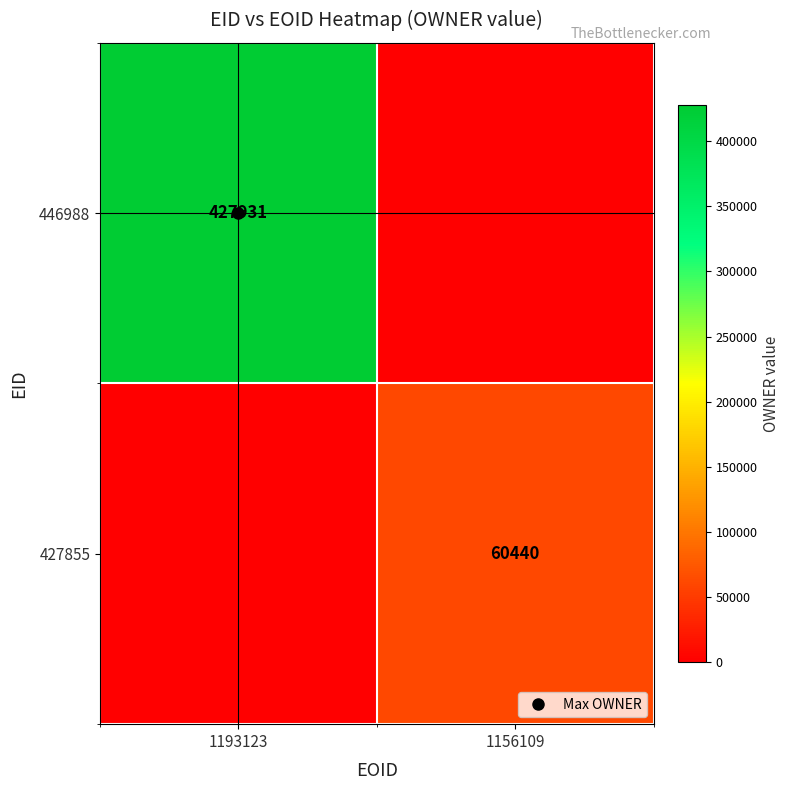

Between 1193123 and 1156109, which is larger?

1193123